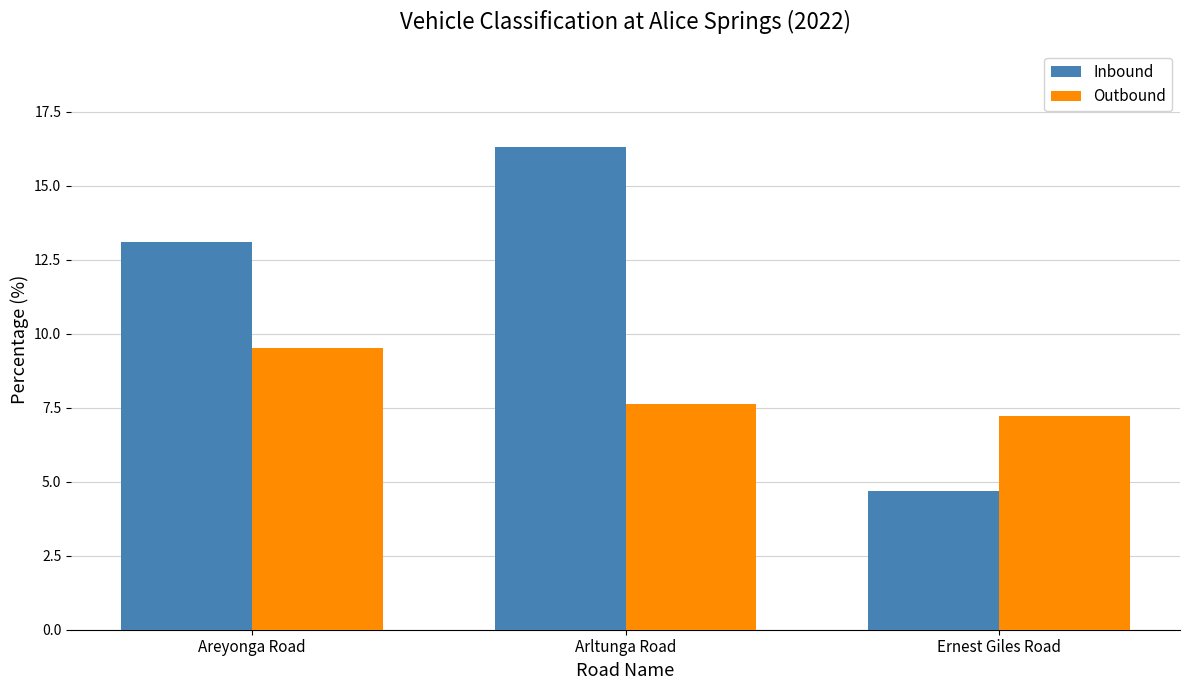

Rank the series by their average value, from lowest to highest.

Outbound, Inbound